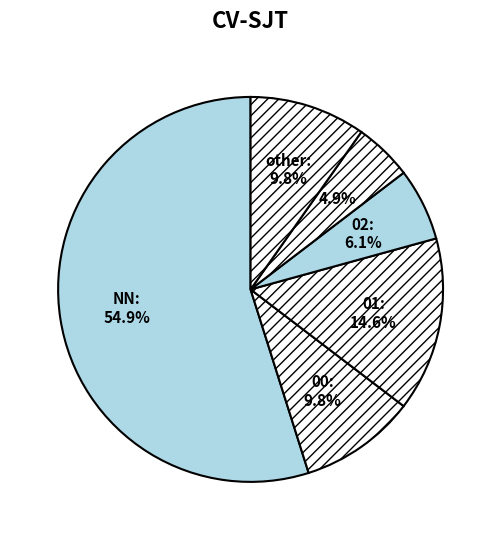

How many segments does this pie chart have?

6